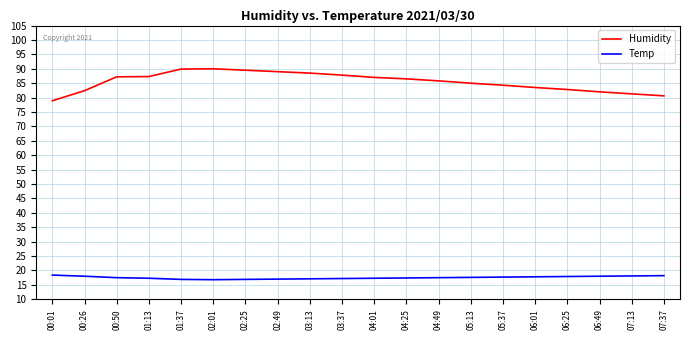

What is the difference between the maximum and minimum values in the Humidity series?

11.1